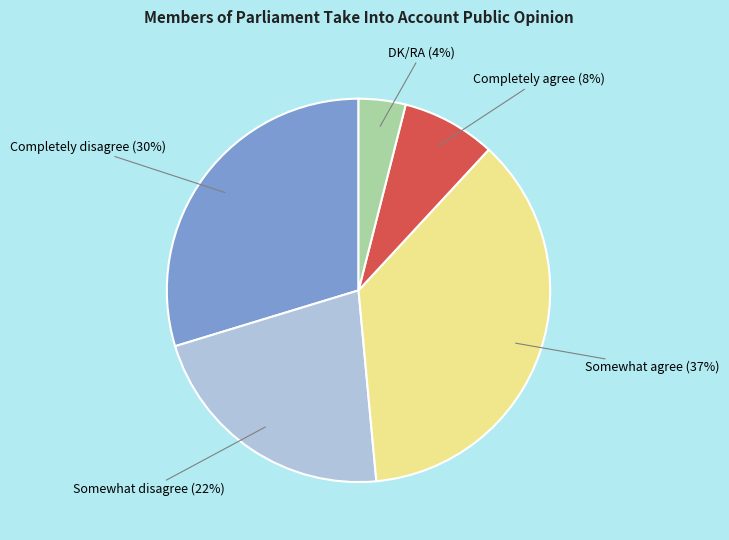

Does Completely disagree account for over 50% of the chart?

No